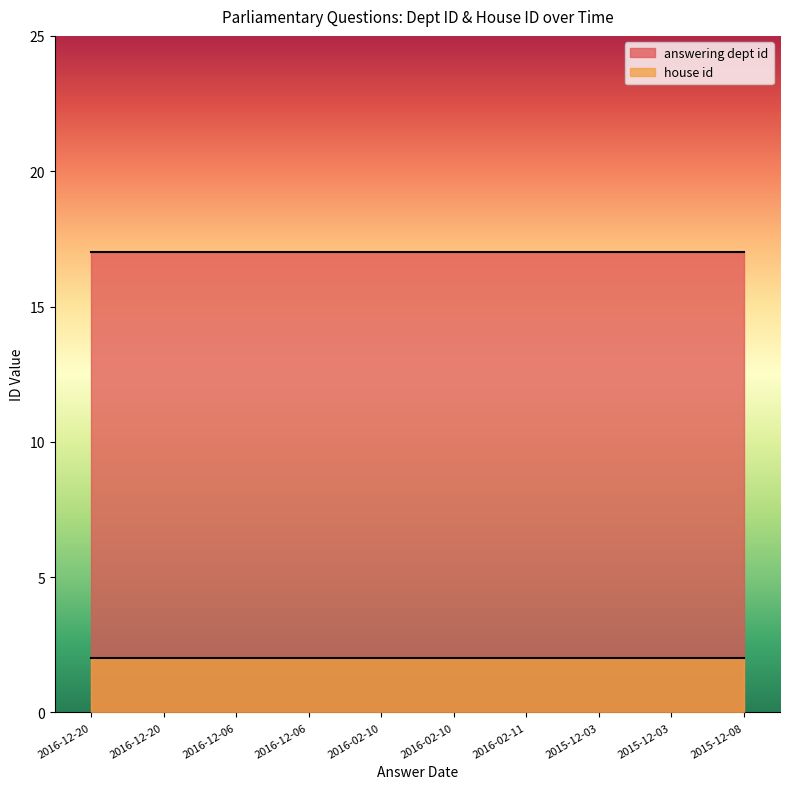

True or false: house id has a value of 0 at 2016-12-06.

False